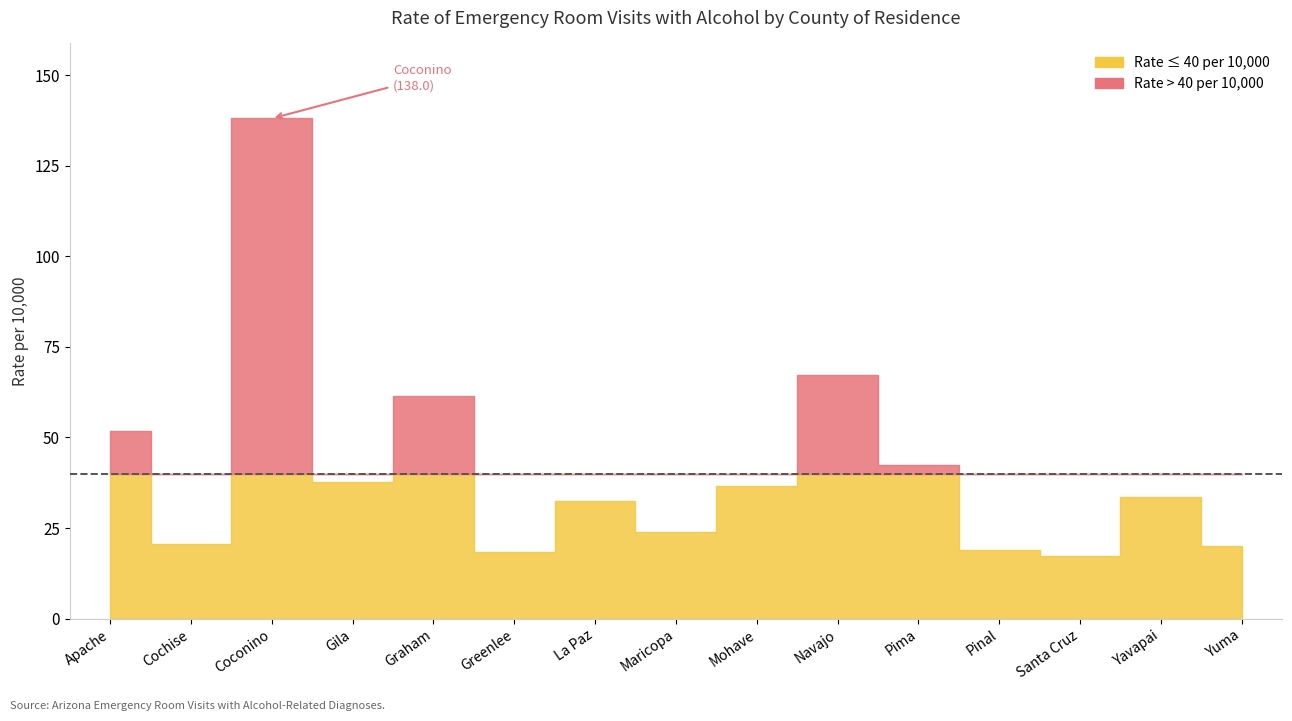

What position from the left is Greenlee?

6